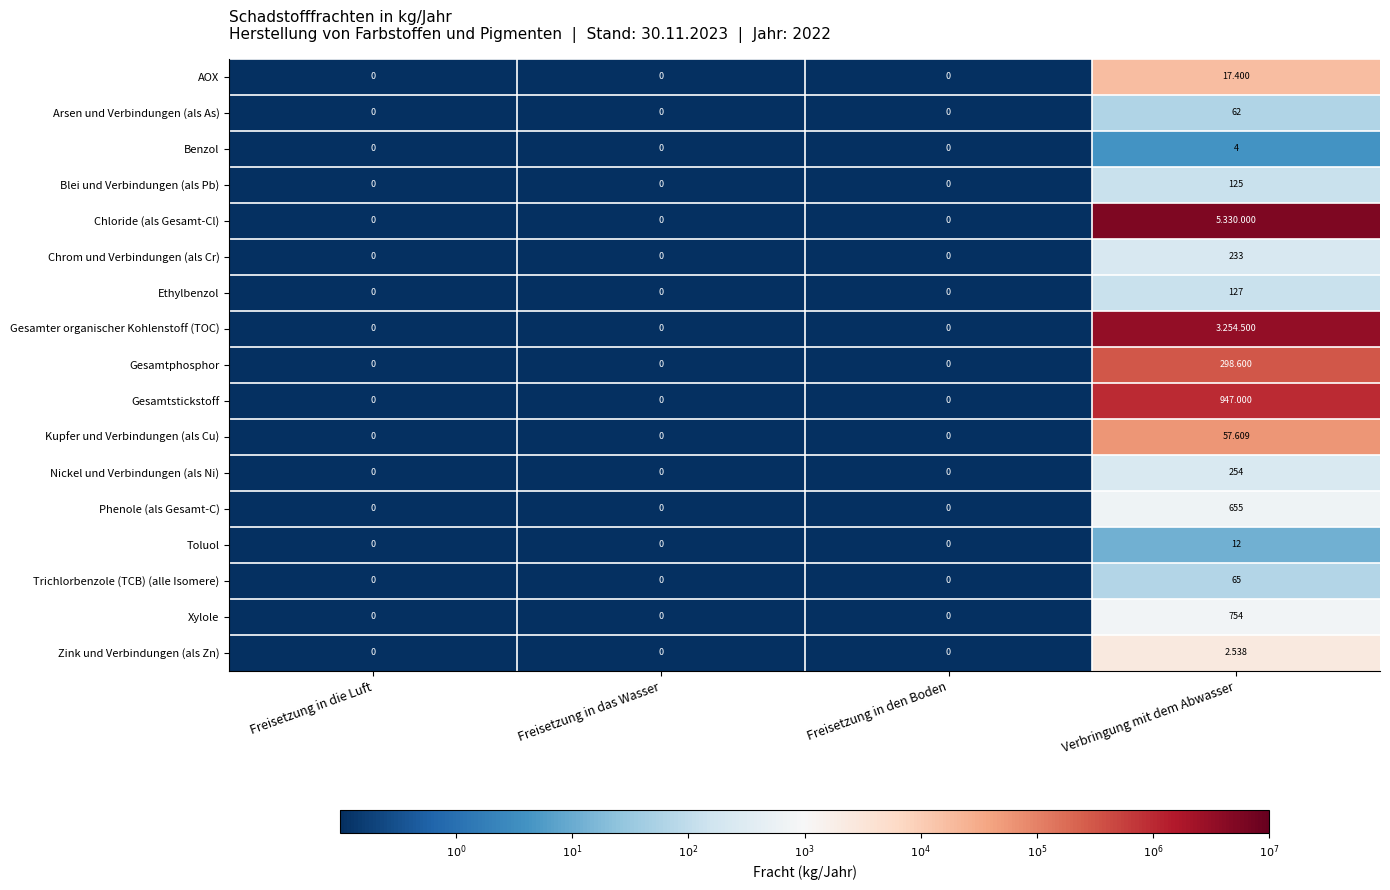

At which label does Blei und Verbindungen (als Pb) reach its peak?

Verbringung mit dem Abwasser